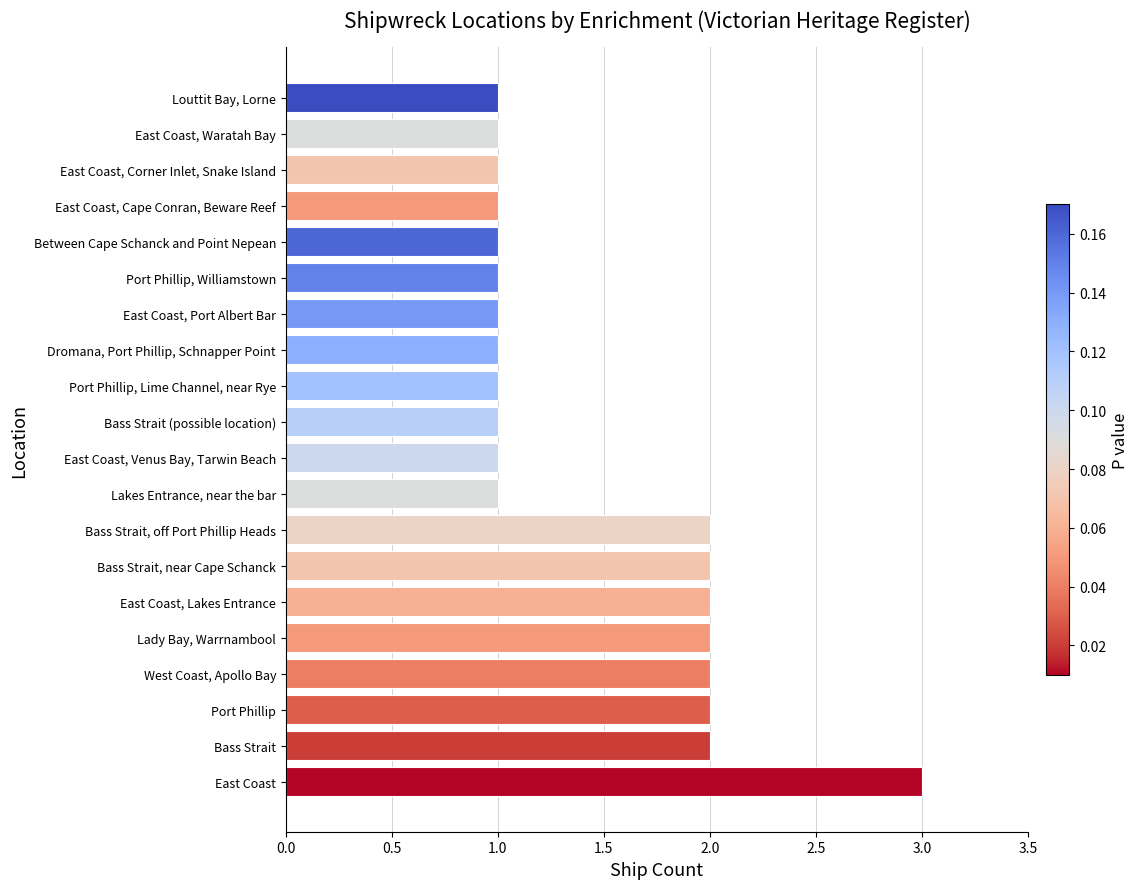

Which has a higher value, Port Phillip, Williamstown or West Coast, Apollo Bay?

West Coast, Apollo Bay